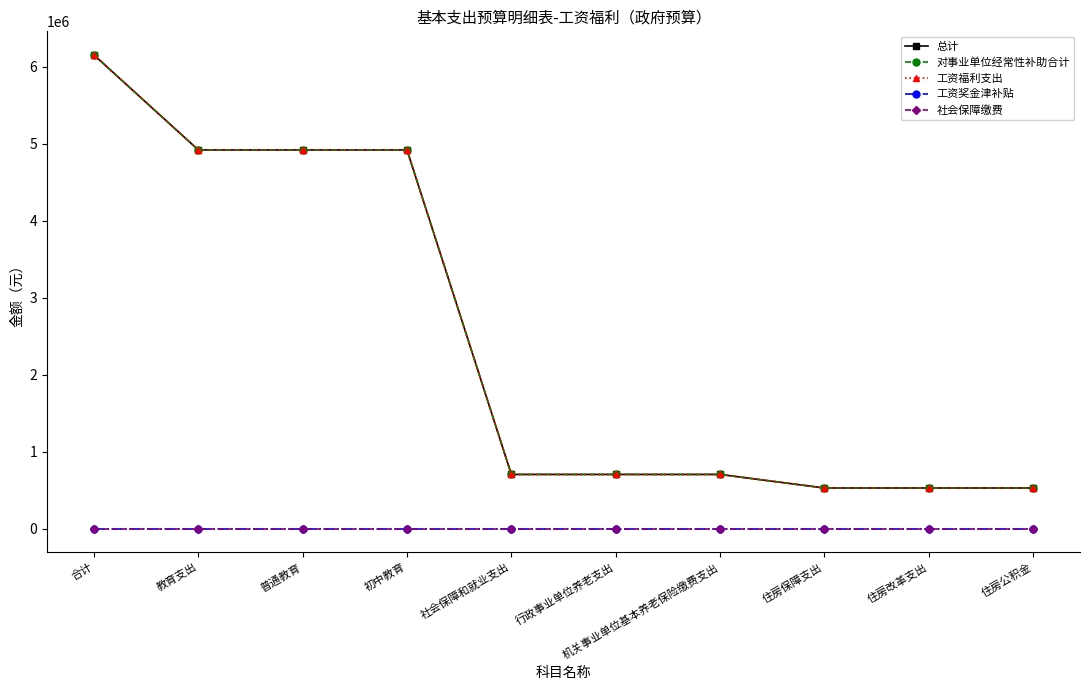

What is the total value across all series at 社会保障和就业支出?

2112739.2